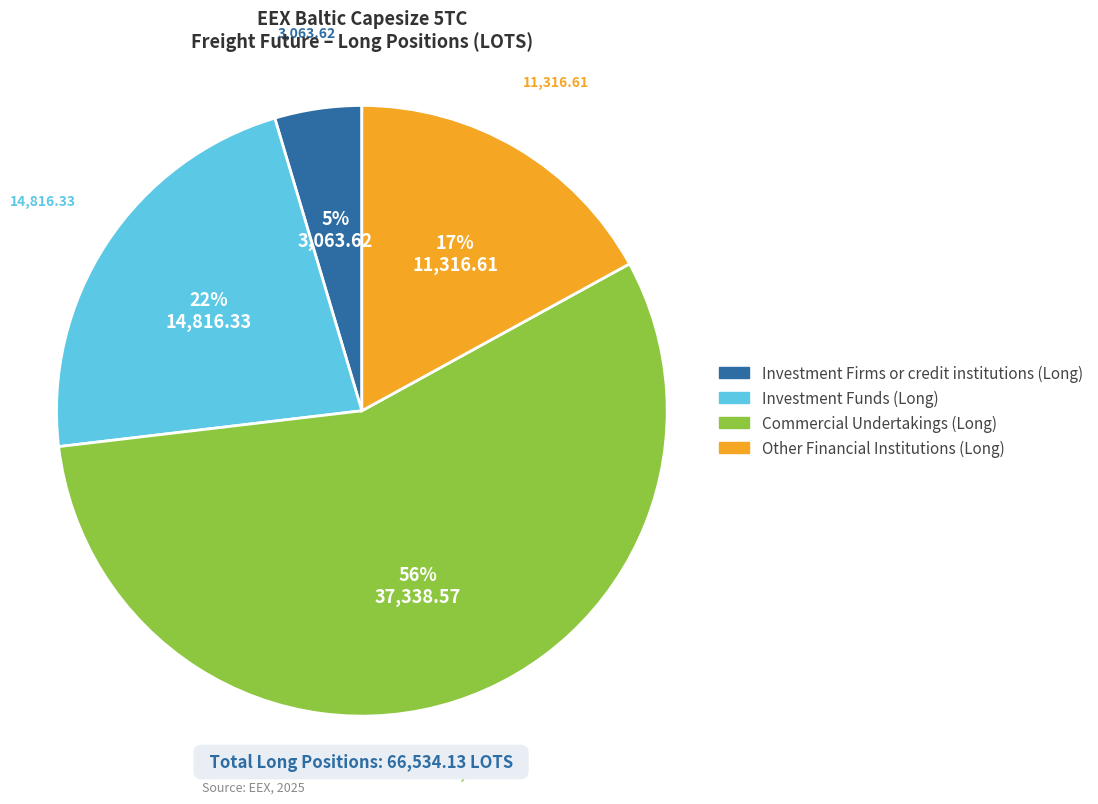

To the nearest percent, what portion does Investment Firms or credit institutions (Long) represent?

5%